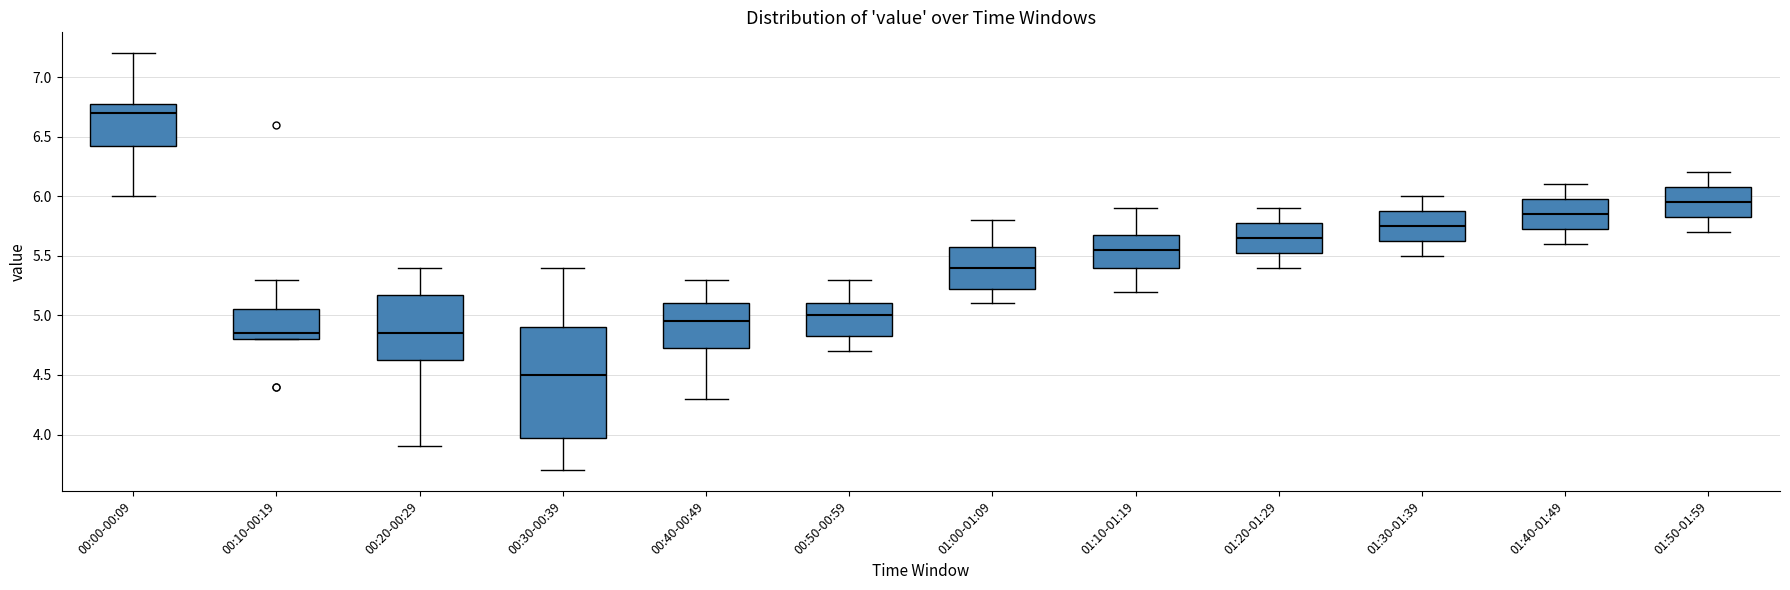

Reading left to right, transcribe this box plot: for each box, give where its median line is, the range the box spans, and where its two whiskers end, as read against the y-axis. The values are not printed on the chart, so give them approximately, as read against the axis.

00:00-00:09: median 6.70, box 6.45 to 6.80, whiskers 6.00 to 7.20
00:10-00:19: median 4.85, box 4.80 to 5.05, whiskers 4.80 to 5.30
00:20-00:29: median 4.85, box 4.65 to 5.20, whiskers 3.90 to 5.40
00:30-00:39: median 4.50, box 4.00 to 4.90, whiskers 3.70 to 5.40
00:40-00:49: median 4.95, box 4.75 to 5.10, whiskers 4.30 to 5.30
00:50-00:59: median 5.00, box 4.85 to 5.10, whiskers 4.70 to 5.30
01:00-01:09: median 5.40, box 5.25 to 5.60, whiskers 5.10 to 5.80
01:10-01:19: median 5.55, box 5.40 to 5.70, whiskers 5.20 to 5.90
01:20-01:29: median 5.65, box 5.55 to 5.80, whiskers 5.40 to 5.90
01:30-01:39: median 5.75, box 5.65 to 5.90, whiskers 5.50 to 6.00
01:40-01:49: median 5.85, box 5.75 to 6.00, whiskers 5.60 to 6.10
01:50-01:59: median 5.95, box 5.85 to 6.10, whiskers 5.70 to 6.20